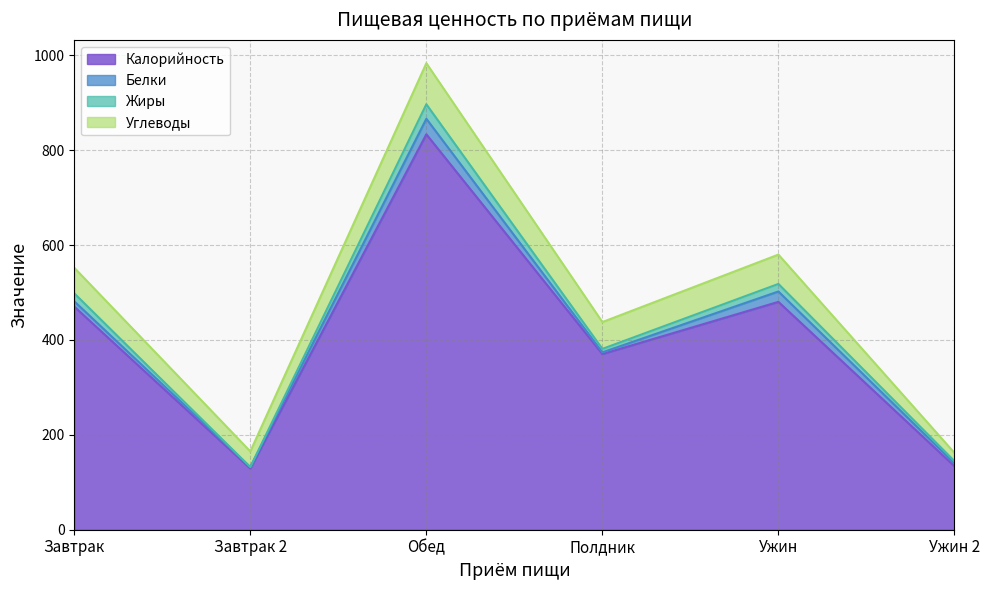

How many values in the Калорийность series exceed 470?

3